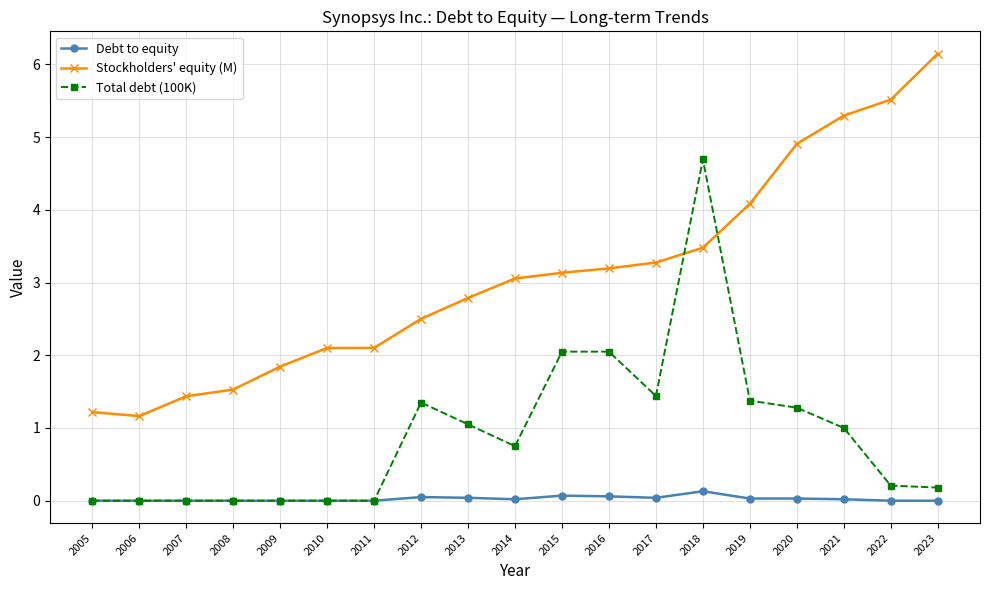

Which series has the largest total across all categories?

Stockholders' equity (M)